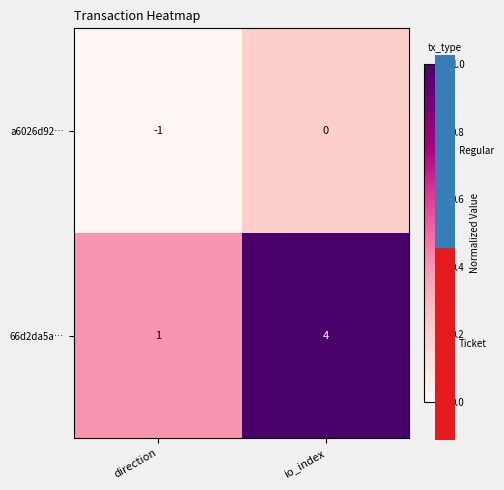

Reading left to right, transcribe all the data shown in this chart.

a6026d92…: direction=-1	io_index=0
66d2da5a…: direction=1	io_index=4